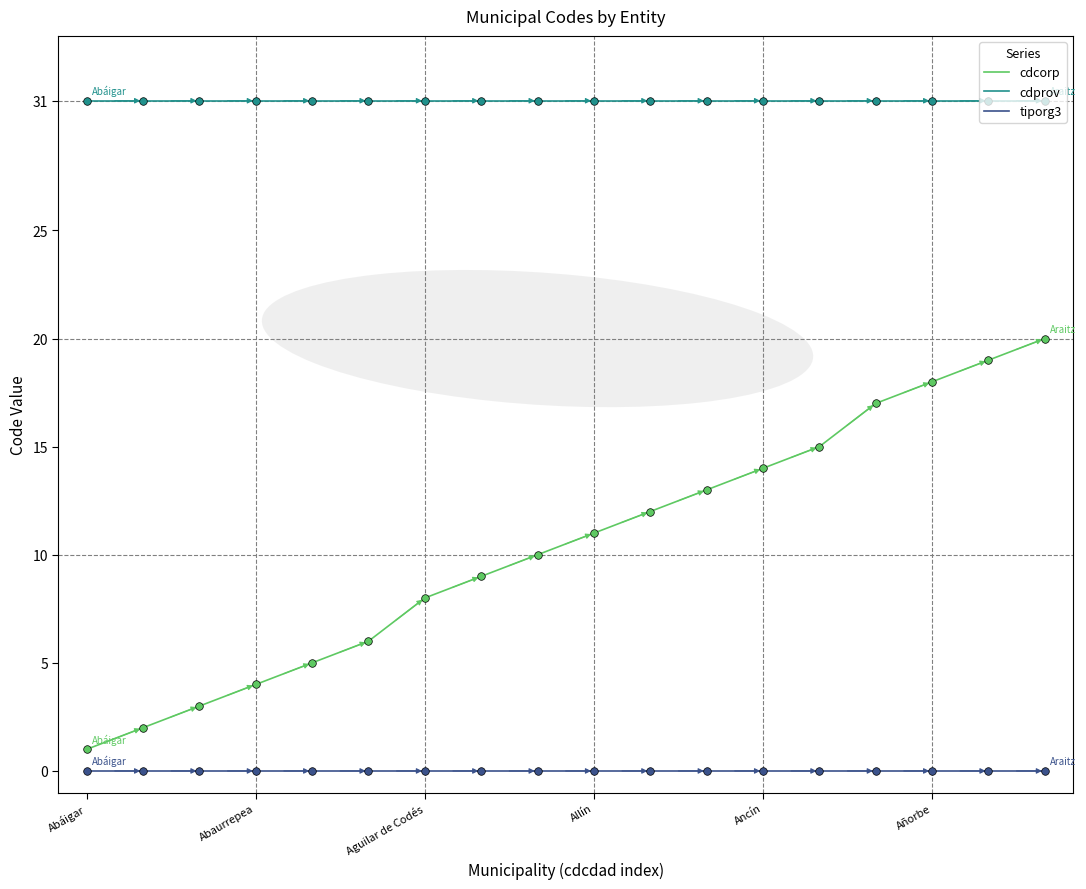

At how many categories does at least one series exceed 0?

18